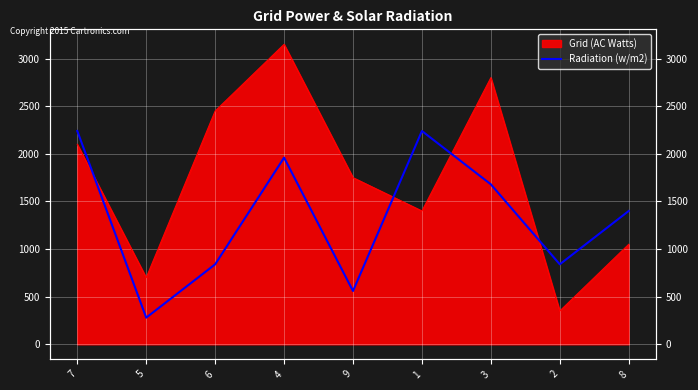

At which category does the data reach its first local valley?

5